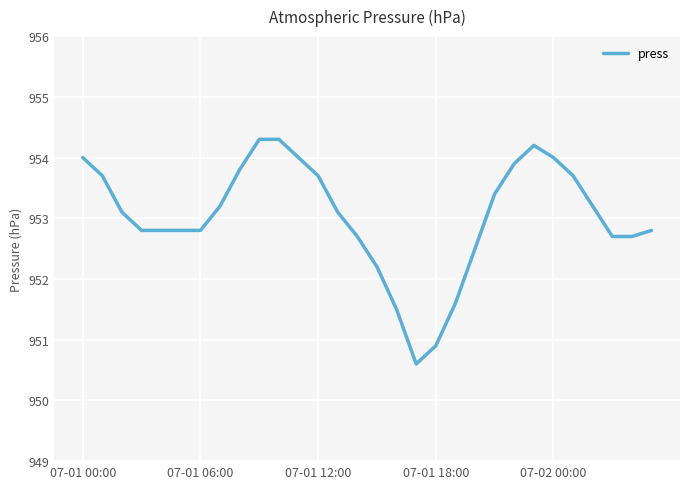

What is the smallest value displayed?

950.6